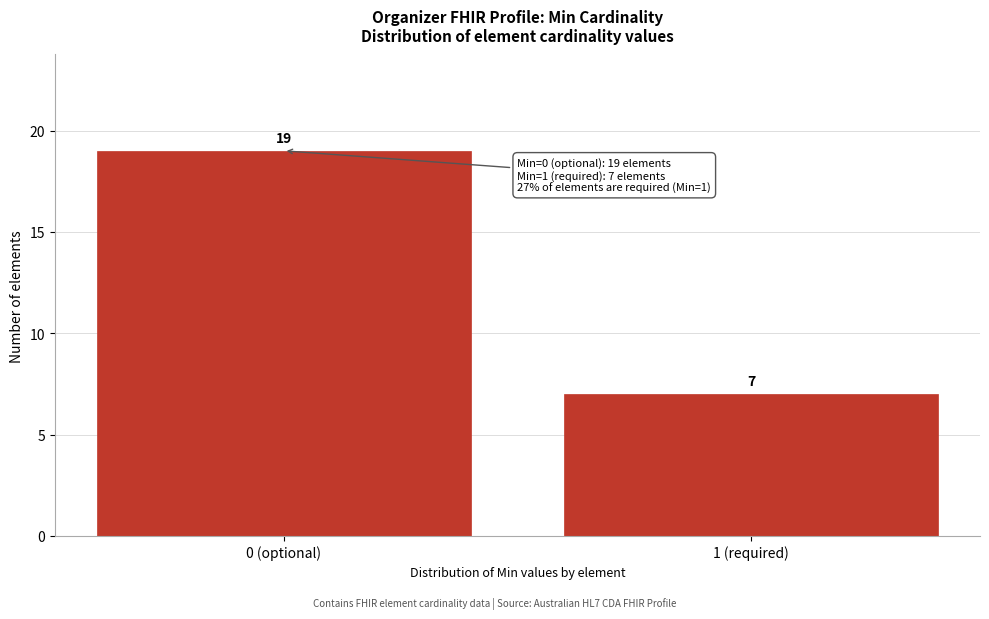

Reading left to right, what are all the values shown in this chart?

19	7